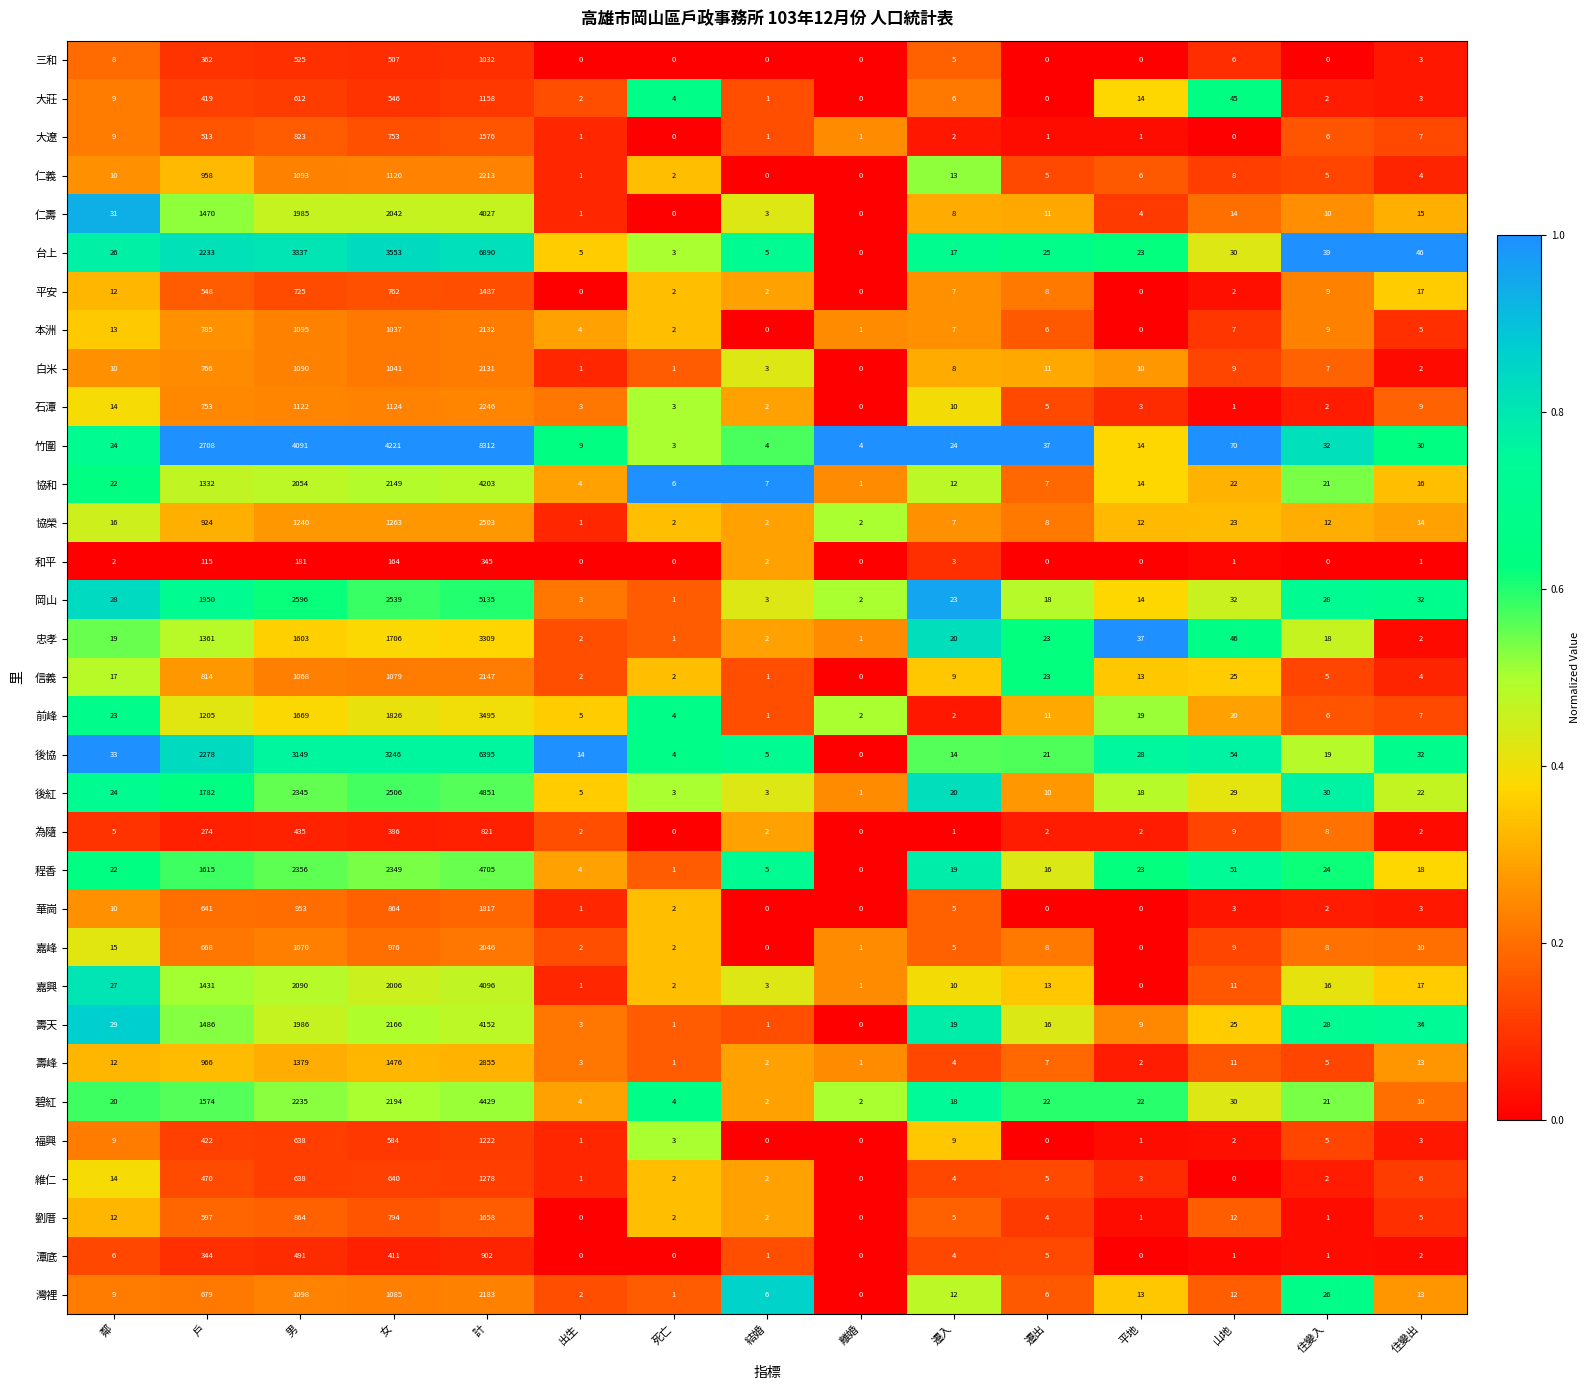

Which series changed the most between 出生 and 遷入?

岡山